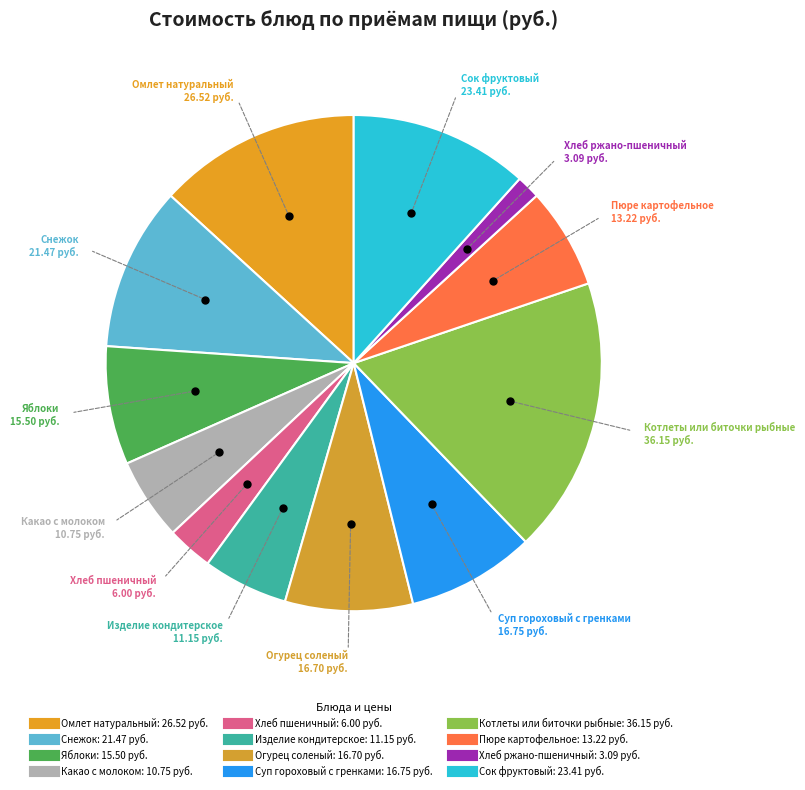

How many segments does this pie chart have?

12